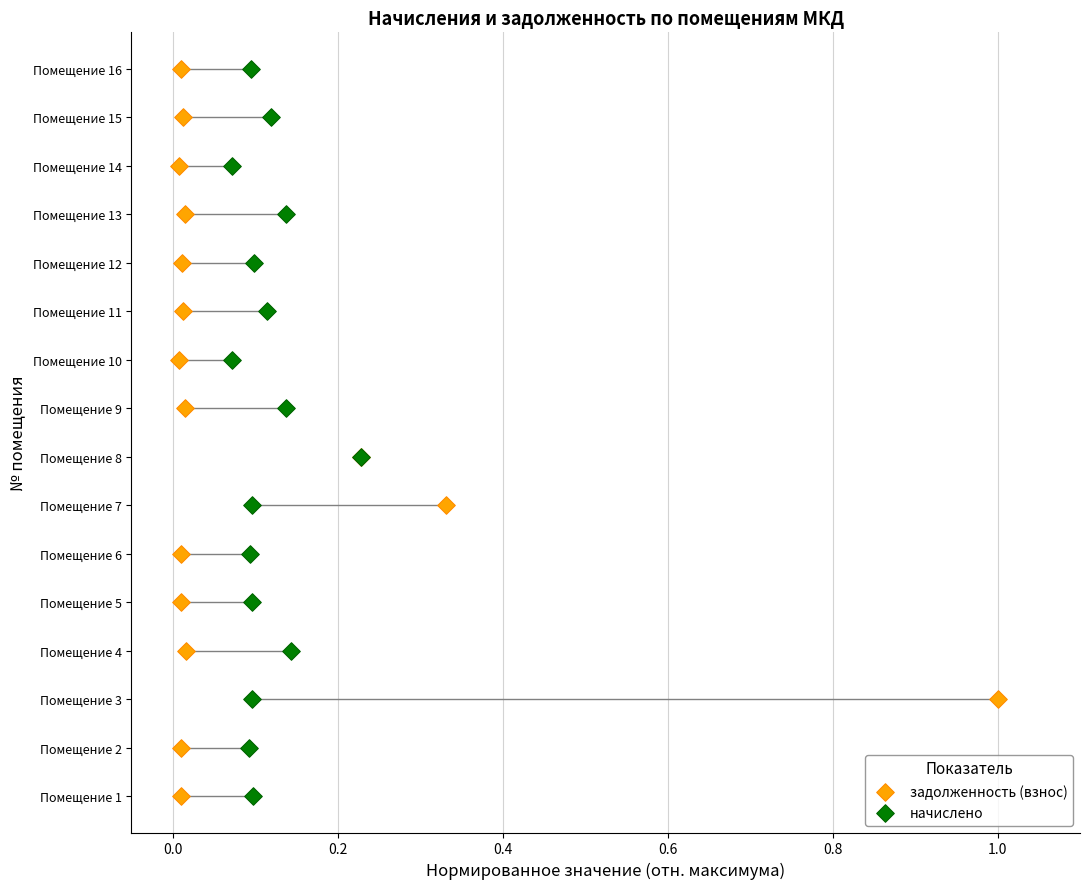

What are all the series names shown in the legend?

задолженность (взнос), начислено